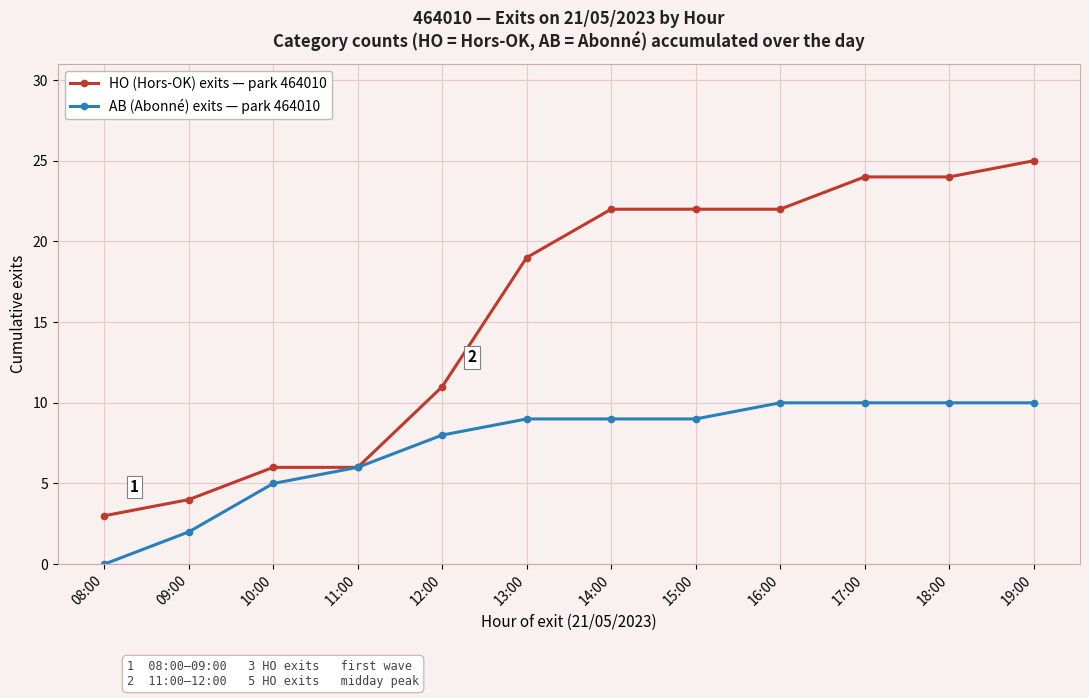

The value of AB (Abonné) exits — park 464010 at 11:00 is 9. True or false?

False